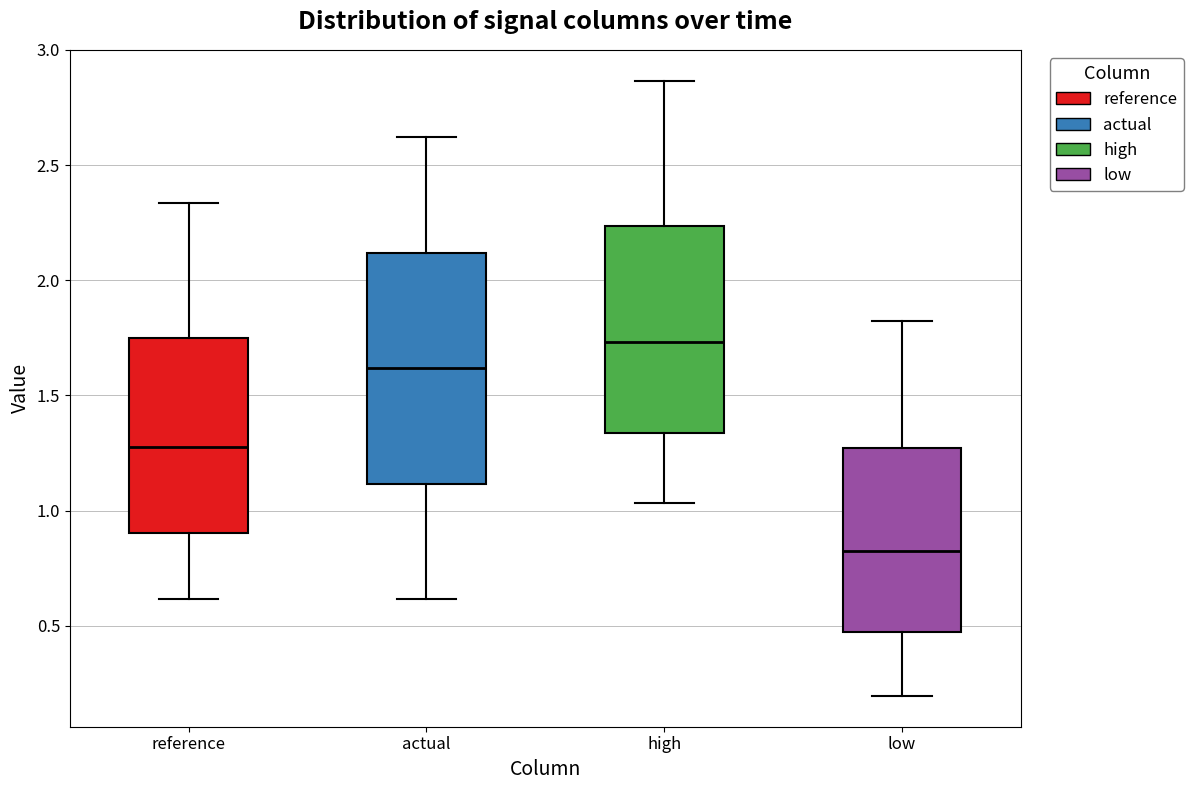

Which box has the highest median line?

high